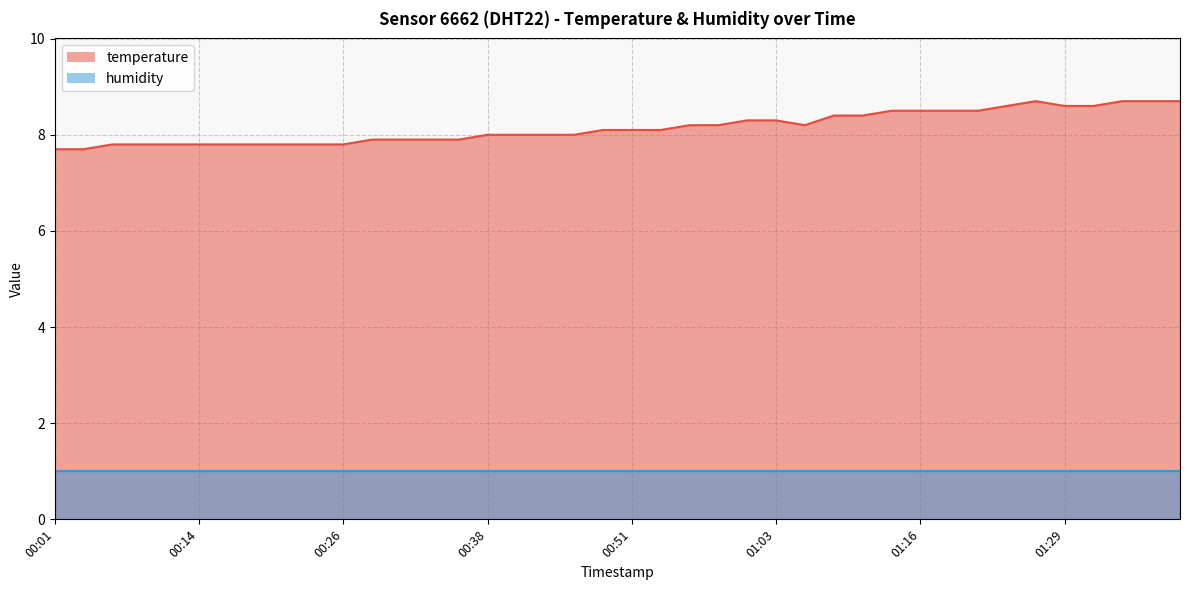

At which label does the data first exceed 8?

00:49